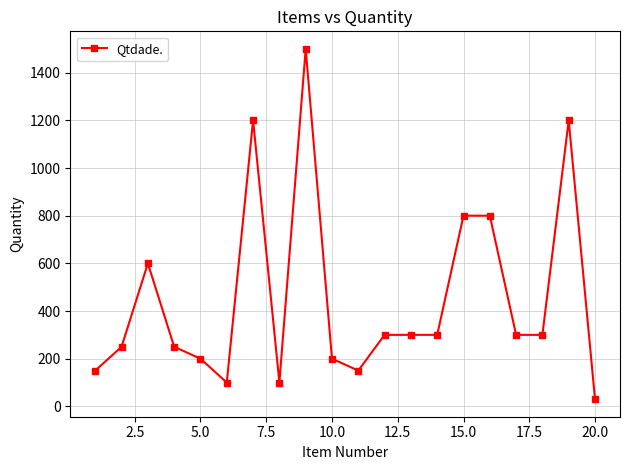

How many series are shown in this chart?

1